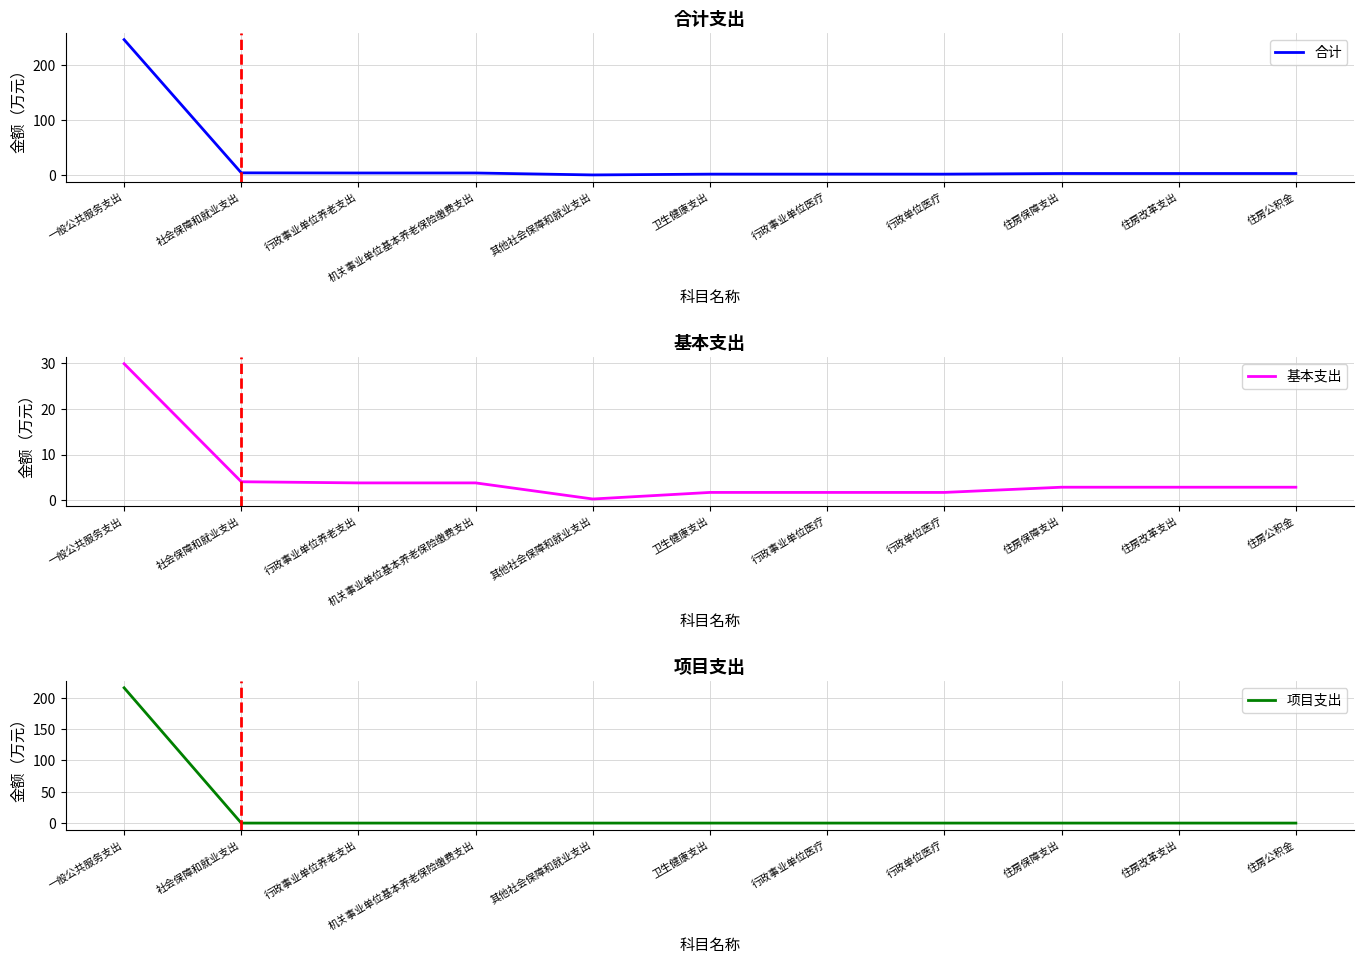

What is the label of the 11th point from the right?

一般公共服务支出